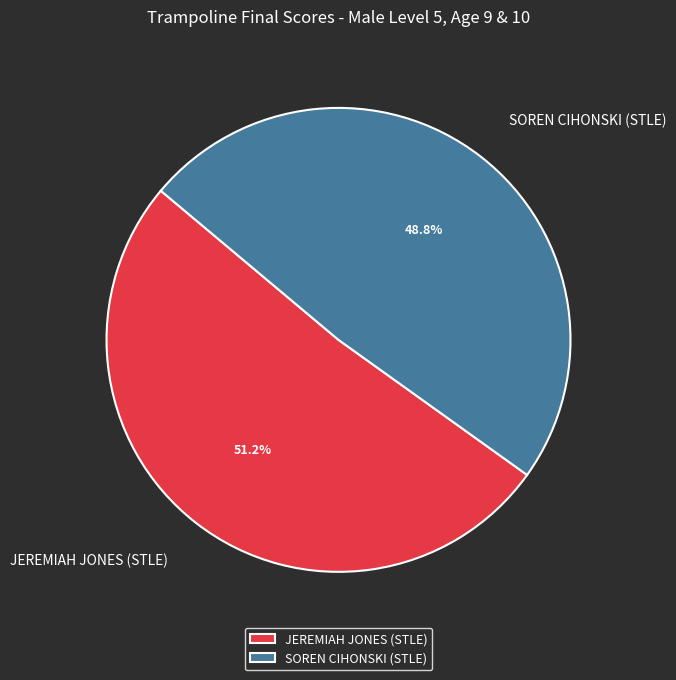

Which has a higher value, JEREMIAH JONES (STLE) or SOREN CIHONSKI (STLE)?

JEREMIAH JONES (STLE)